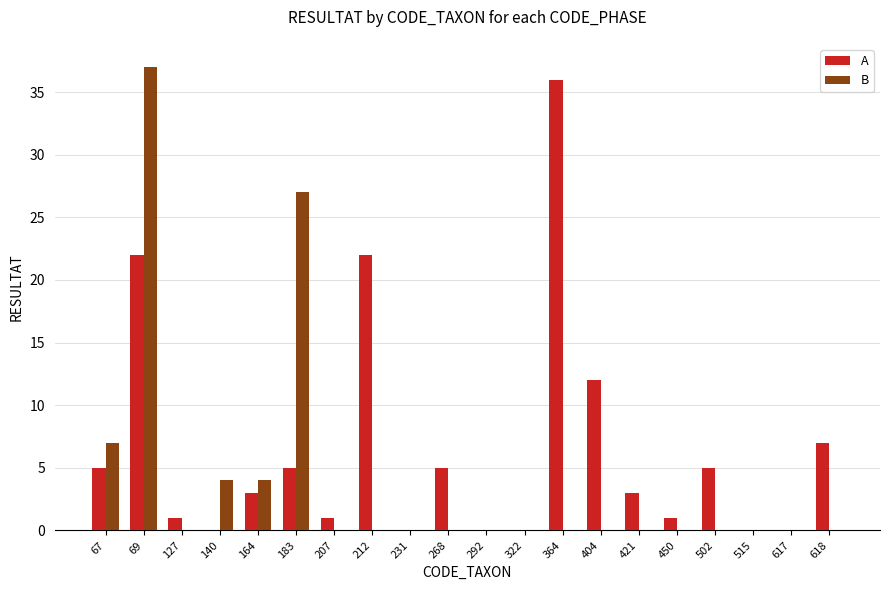

Reading right to left, transcribe all the data shown in this chart.

A: 7	0	0	5	1	3	12	36	0	0	5	0	22	1	5	3	0	1	22	5
B: 0	0	0	0	0	0	0	0	0	0	0	0	0	0	27	4	4	0	37	7